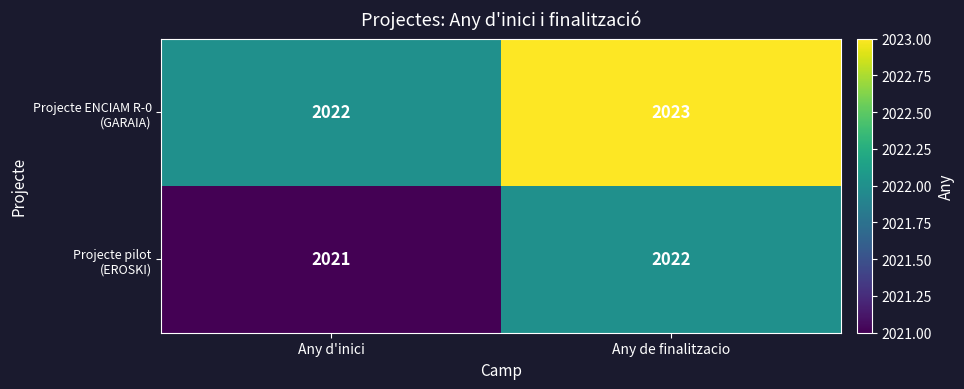

What is the total value across all series at Any de finalitzacio?

4045